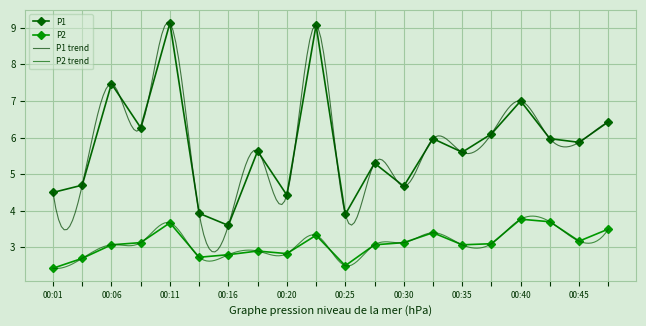

True or false: P2 and P1 intersect in this chart.

False